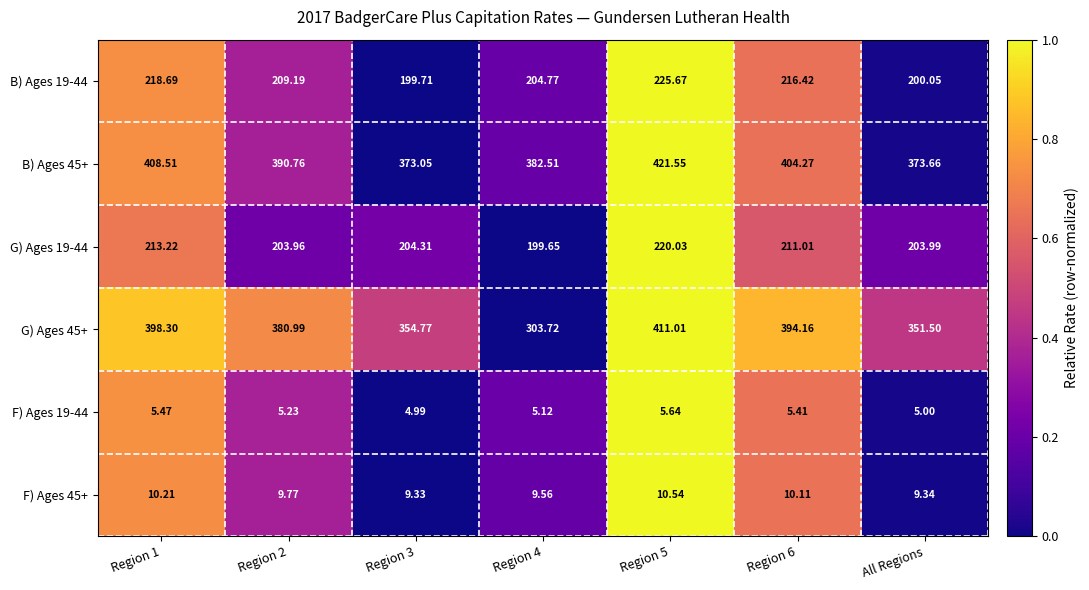

Which series has the largest range (max minus min)?

G) Ages 45+